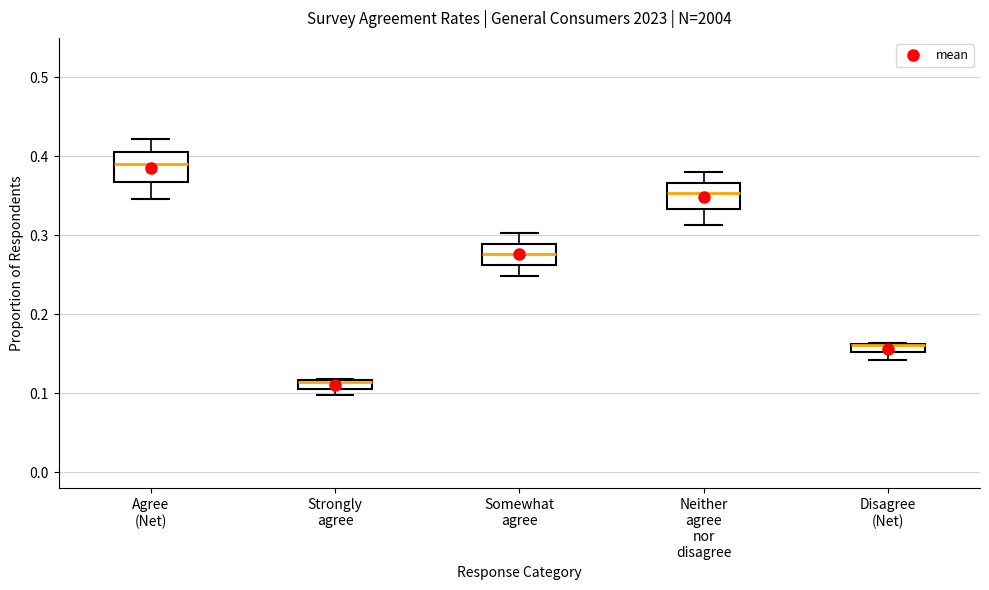

Where does the lower whisker of the box for Somewhat agree end on the y-axis? The values are not printed on the chart, so give them approximately, as read against the axis.

0.25